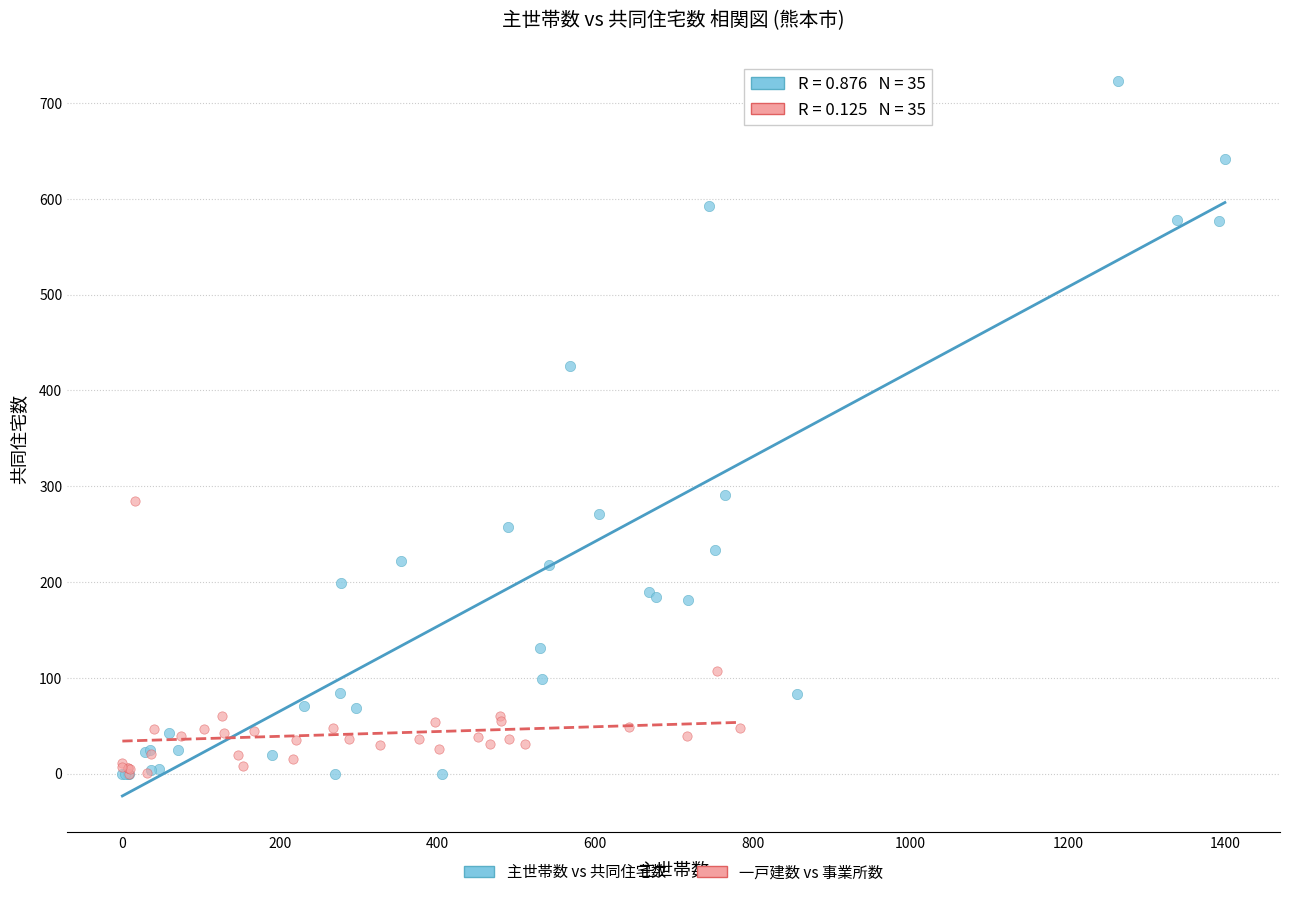

Which series reaches the maximum Y coordinate?

主世帯数 vs 共同住宅数